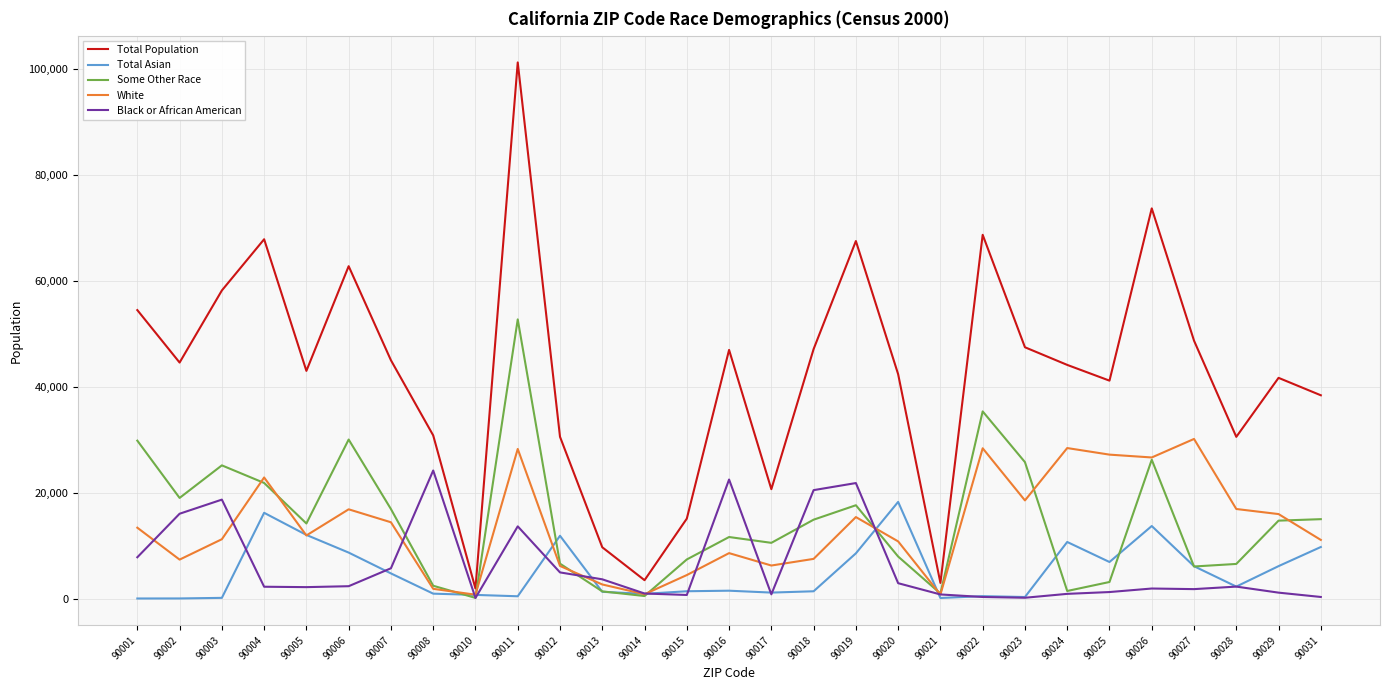

What is the average value of the Total Population series?

42450